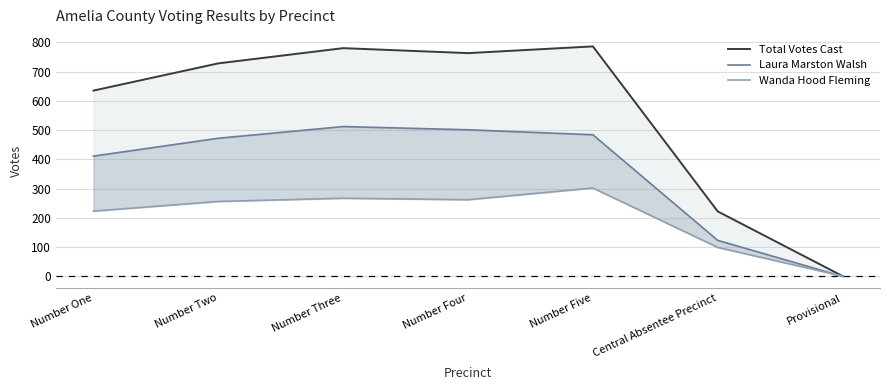

The Total Votes Cast series shows 1344 at Number Five. True or false?

False